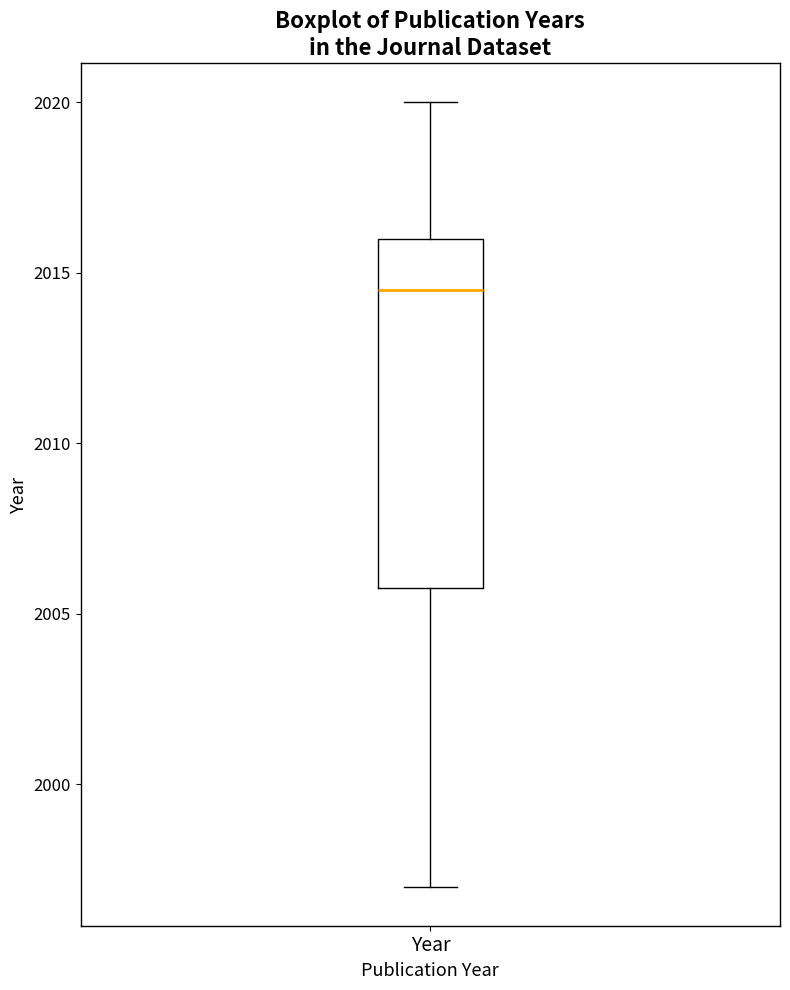

Read this box plot against the y-axis: the position of the median line, the range covered by the box, and the ends of both whiskers. The values are not printed on the chart, so give them approximately, as read against the axis.

median 2014.5, box 2006.0 to 2016.0, whiskers 1997.0 to 2020.0